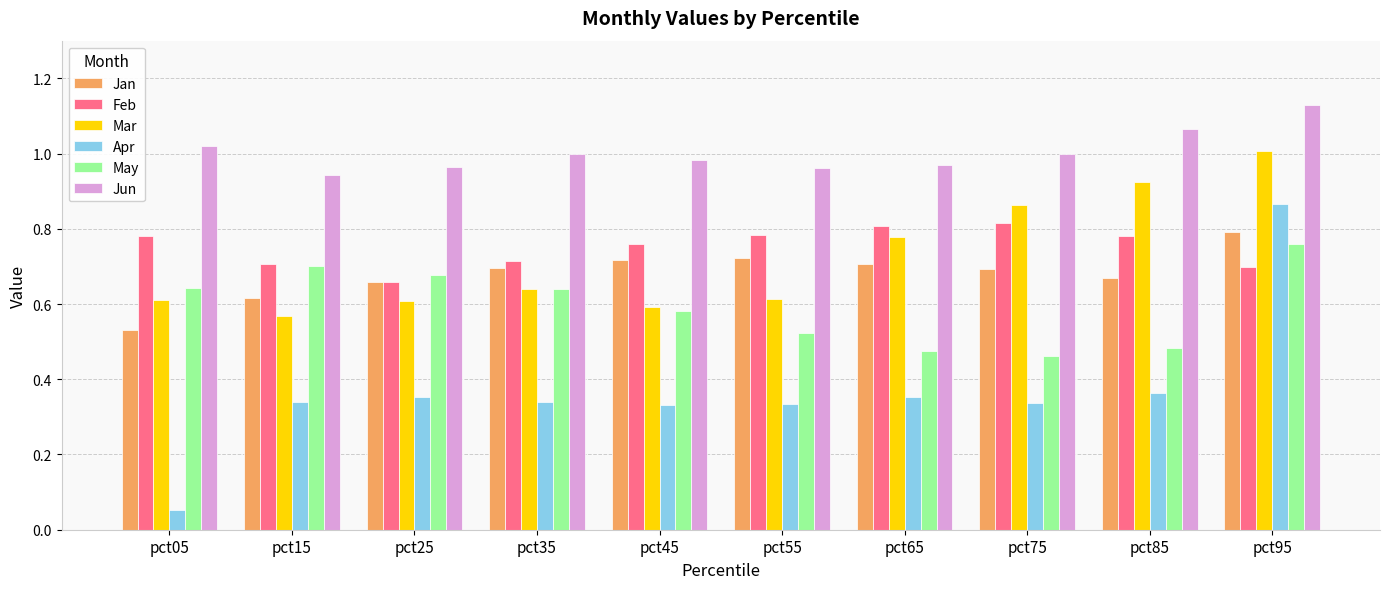

How many bars are there in total?

60